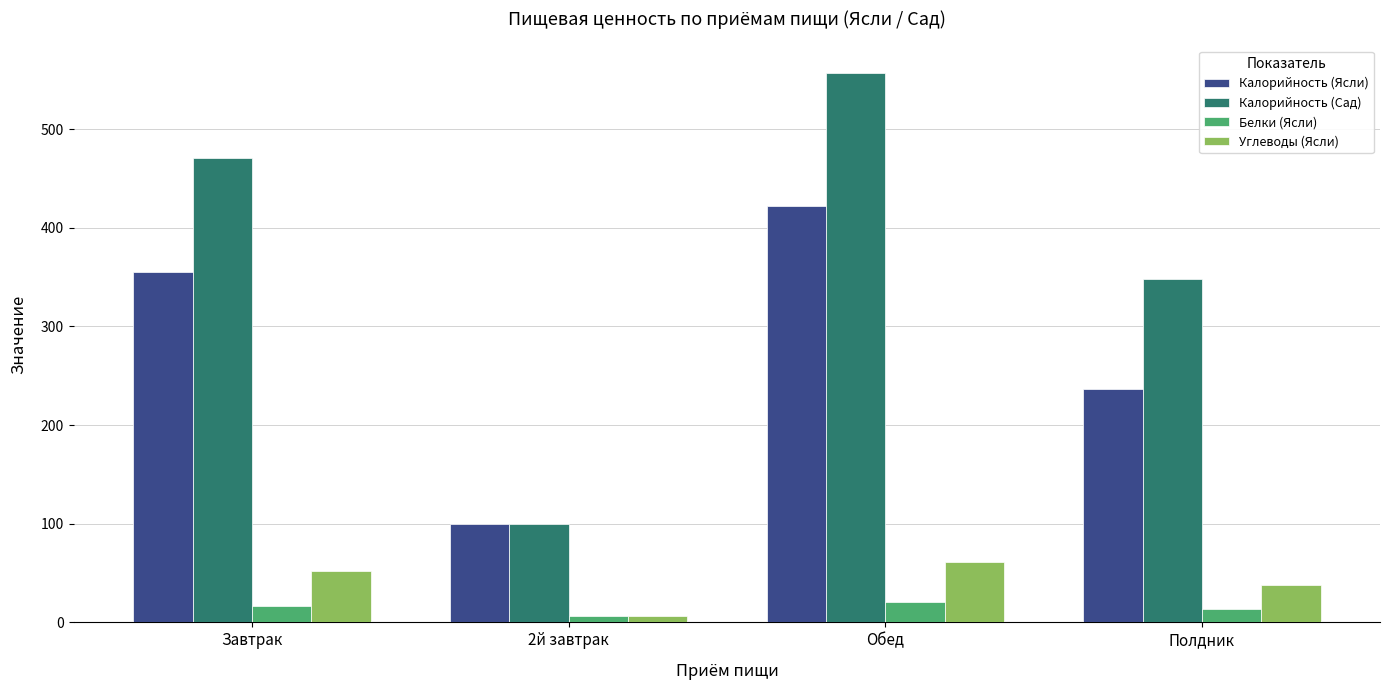

Does the chart contain stacked bars?

No